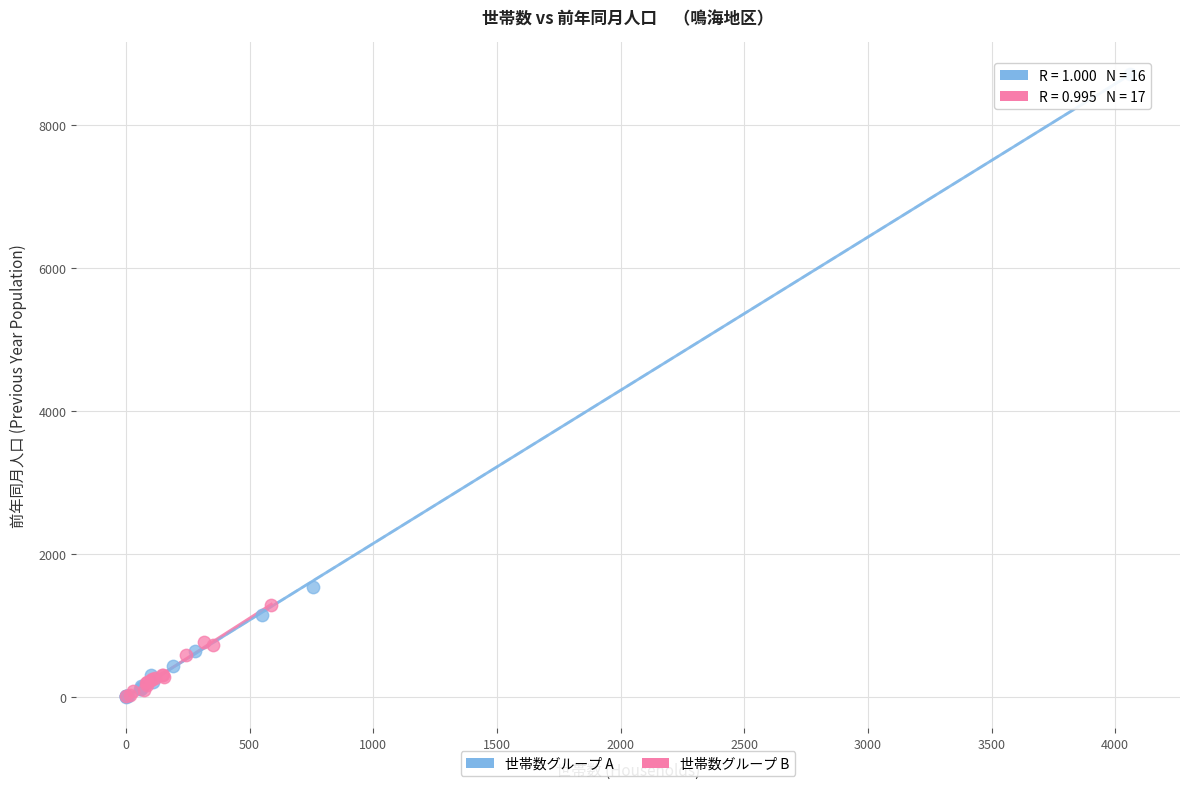

Which series contains the highest Y value?

世帯数グループ A